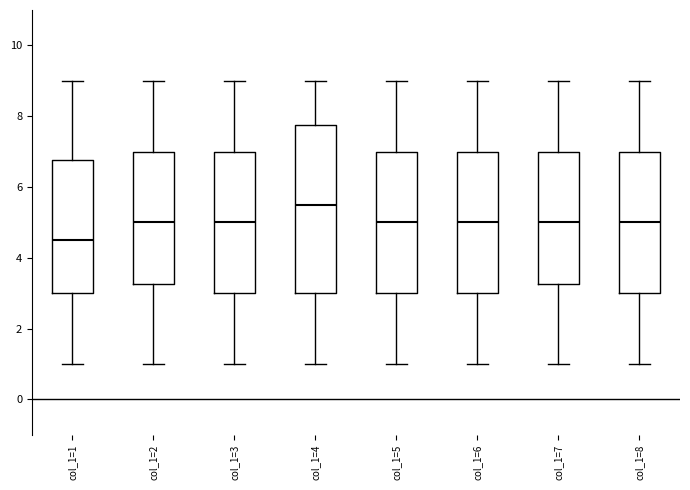

Reading left to right, read every box against the y-axis: the position of its median line, the range the box covers, and the ends of its whiskers. The values are not printed on the chart, so give them approximately, as read against the axis.

col_1=1: median 4.6, box 3.0 to 6.8, whiskers 1.0 to 9.0
col_1=2: median 5.0, box 3.2 to 7.0, whiskers 1.0 to 9.0
col_1=3: median 5.0, box 3.0 to 7.0, whiskers 1.0 to 9.0
col_1=4: median 5.6, box 3.0 to 7.8, whiskers 1.0 to 9.0
col_1=5: median 5.0, box 3.0 to 7.0, whiskers 1.0 to 9.0
col_1=6: median 5.0, box 3.0 to 7.0, whiskers 1.0 to 9.0
col_1=7: median 5.0, box 3.2 to 7.0, whiskers 1.0 to 9.0
col_1=8: median 5.0, box 3.0 to 7.0, whiskers 1.0 to 9.0